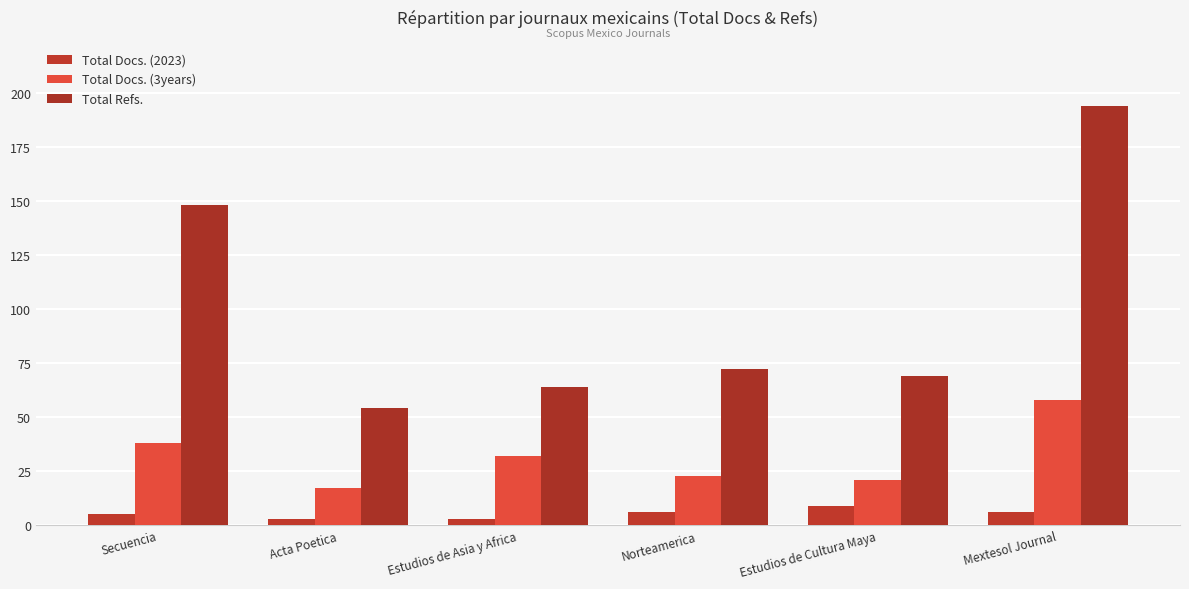

Is it true that Total Docs. (3years) equals 50 at Estudios de Asia y Africa?

False